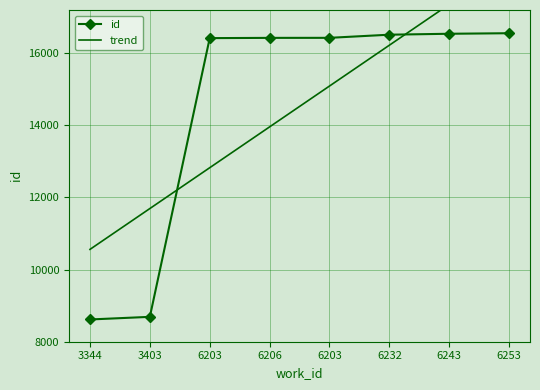

The value of trend at 6232 is 24726.4. True or false?

False